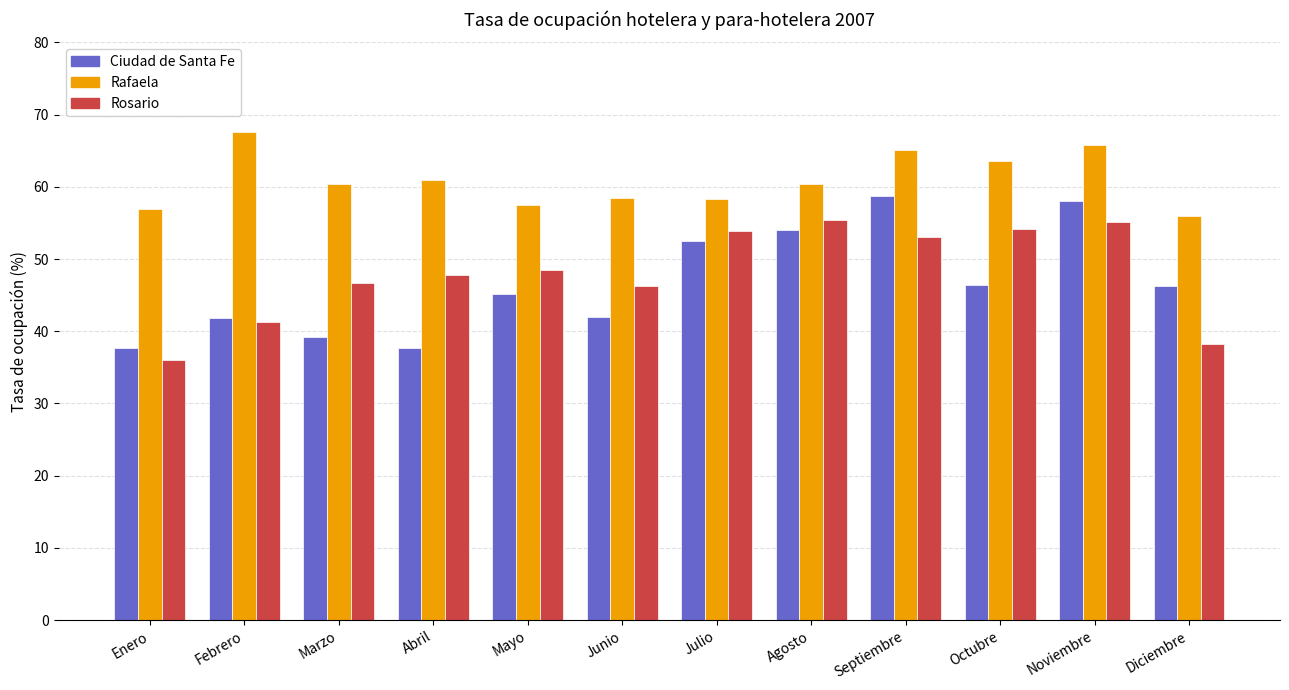

What is the maximum value for Rafaela?

67.6